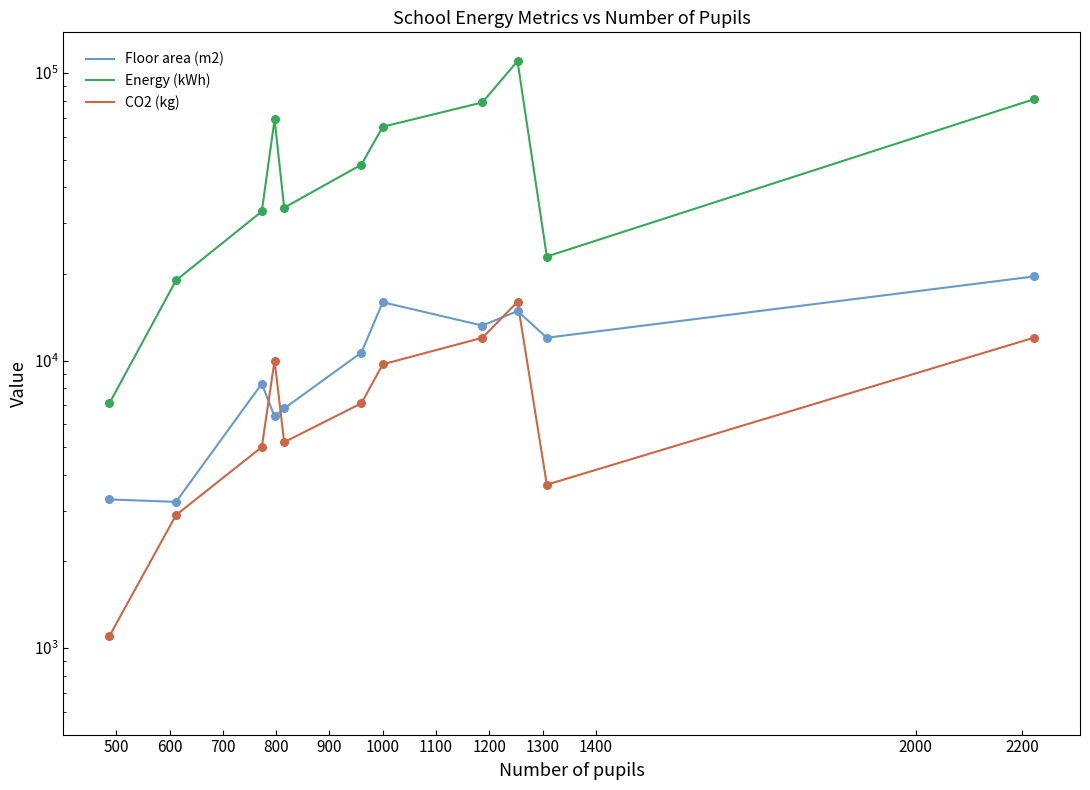

Which series has the widest spread of Y values?

Energy (kWh)